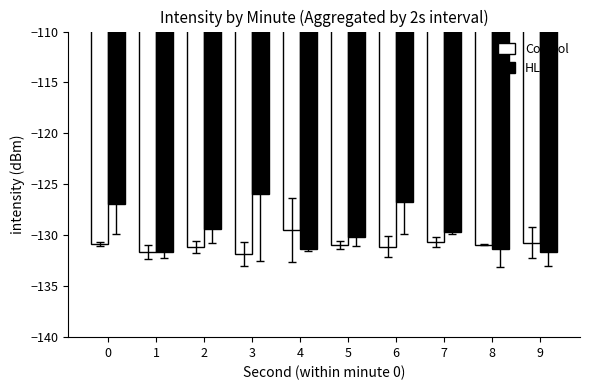

Which series has the largest total across all categories?

HLU